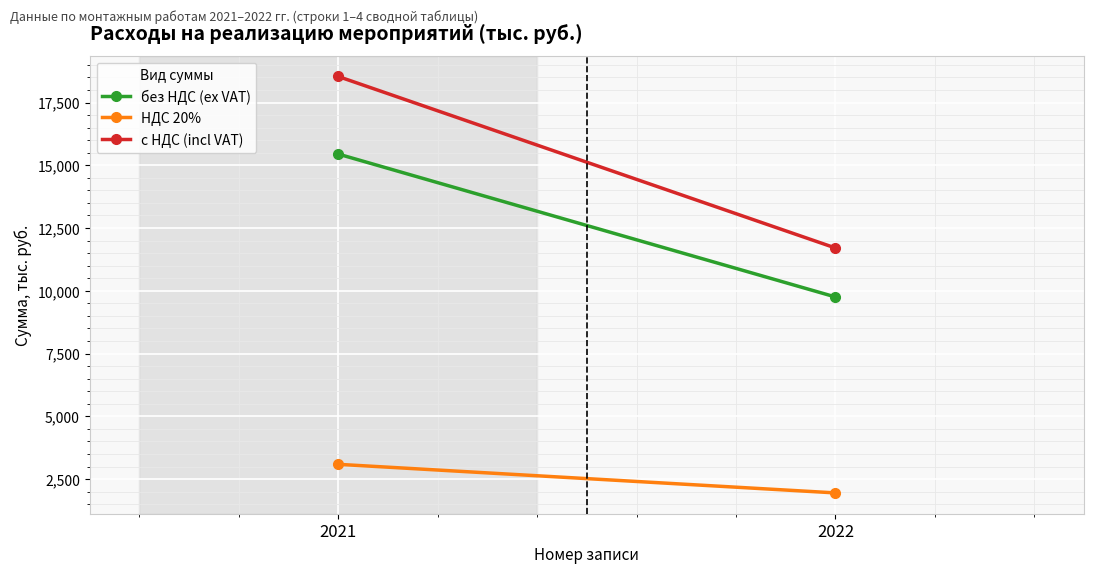

Which label corresponds to the smallest value in the chart?

2022